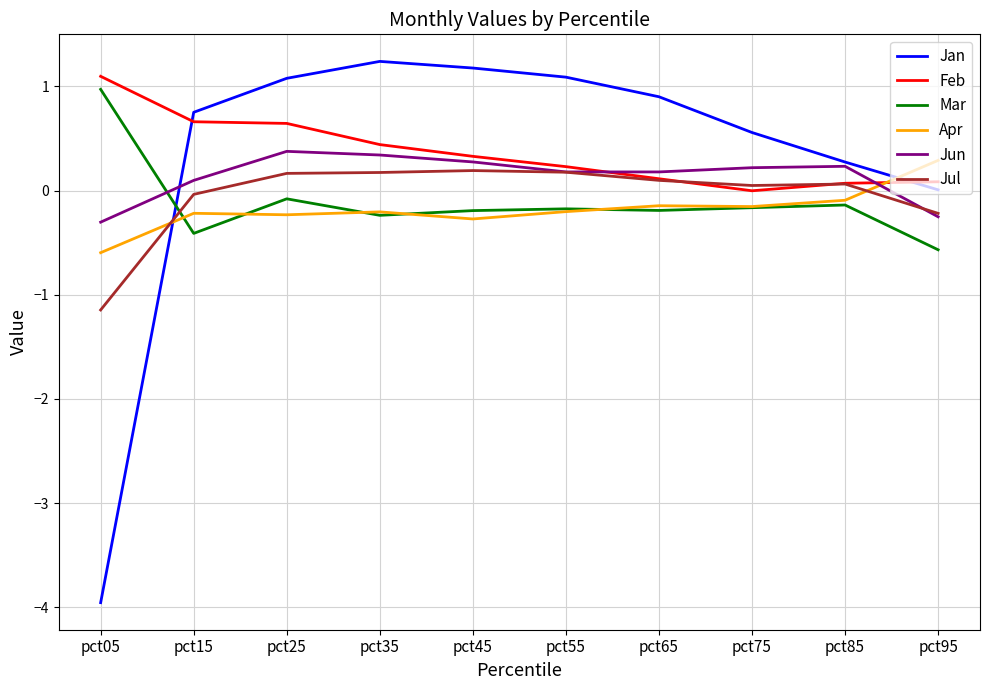

The value of Jun at pct35 is 0.3. True or false?

True